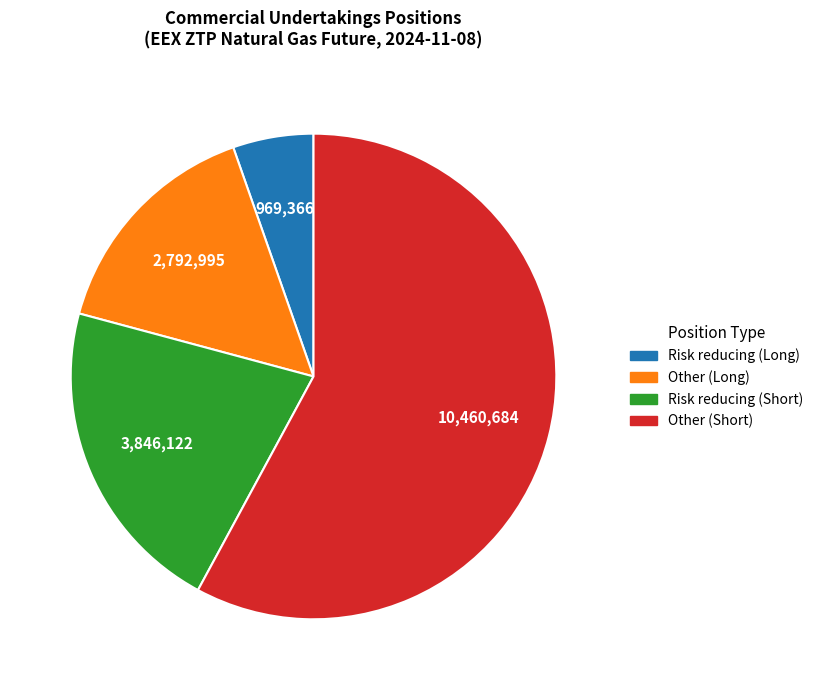

Between Risk reducing (Long) and Other (Short), which is larger?

Other (Short)